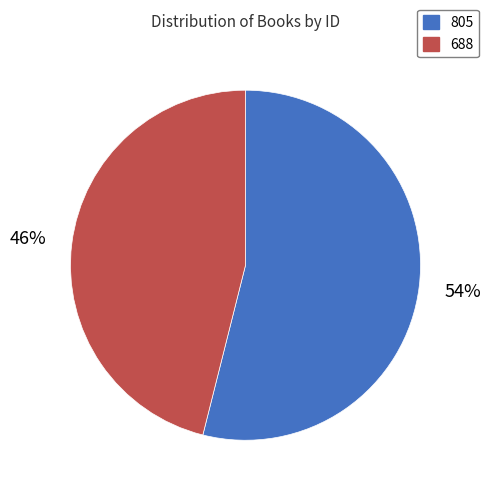

Count the number of slices in the pie.

2